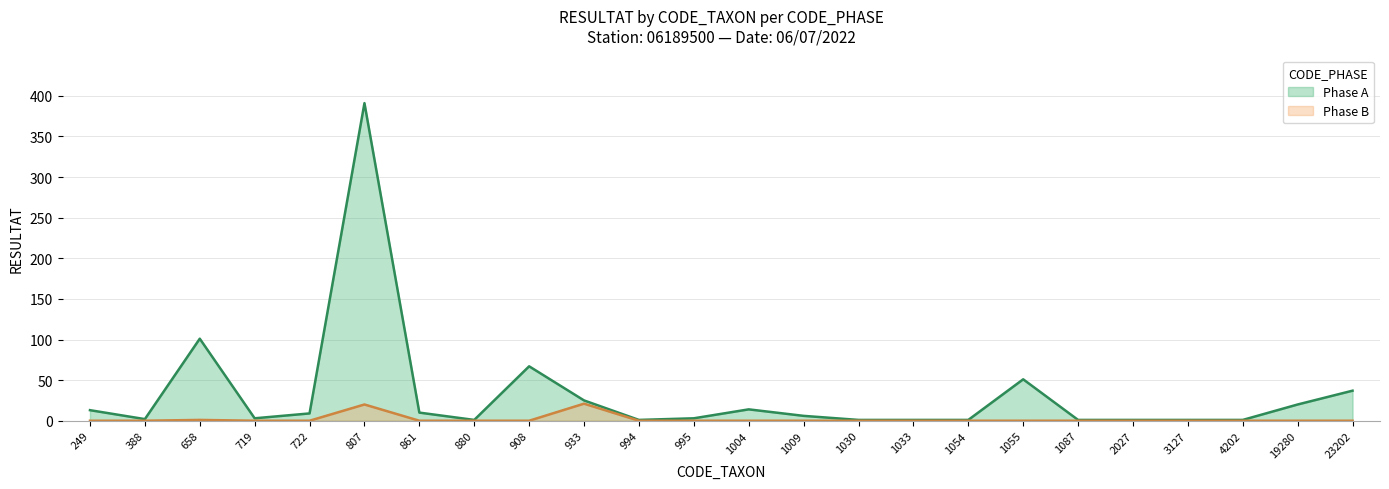

What is the value of the Phase A point at the 18th from the left?

51